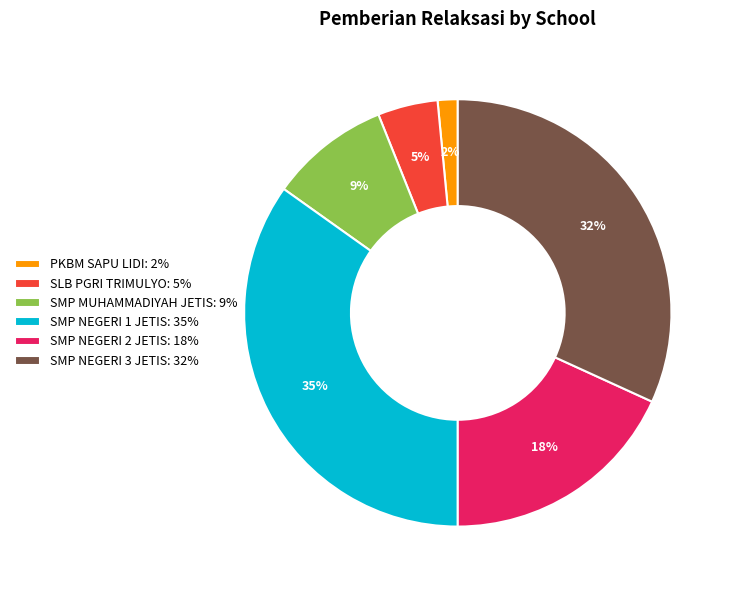

What is the smallest slice in the pie chart?

PKBM SAPU LIDI: 2%